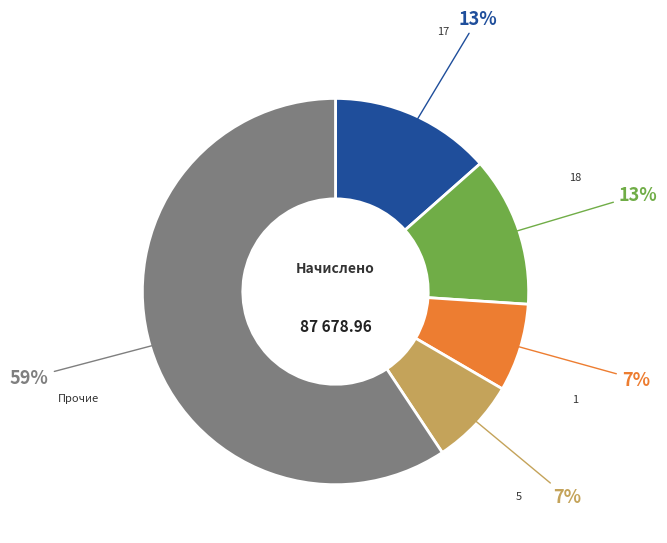

Does any single category account for the majority?

Yes